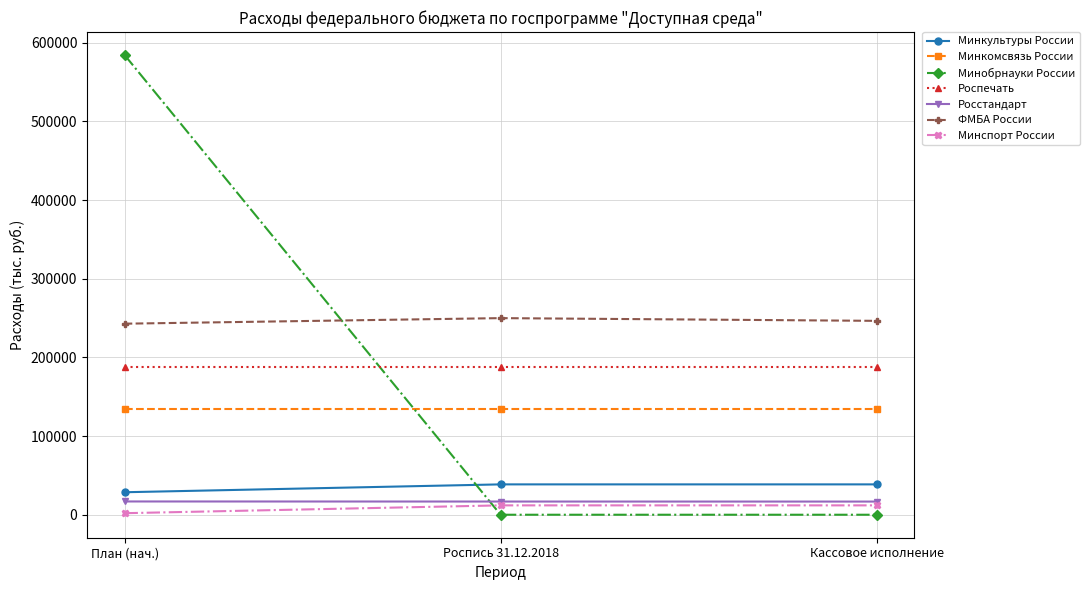

What is the difference between the maximum and minimum values in the Минкультуры России series?

10000.0